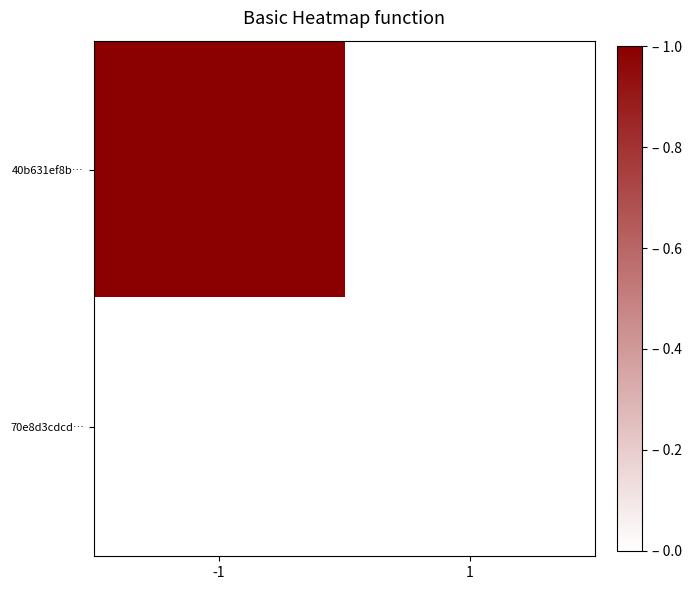

What is the difference between the highest and lowest values at -1?

1